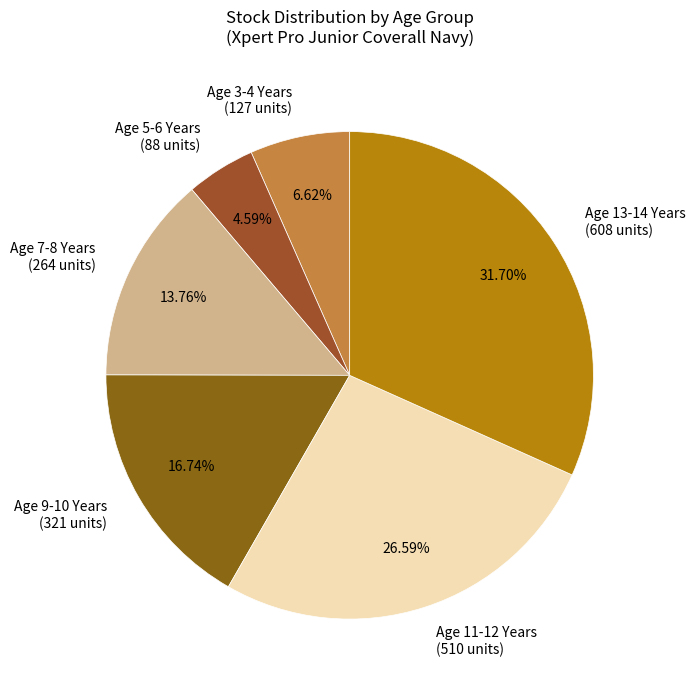

Does Age 11-12 Years account for over 50% of the chart?

No